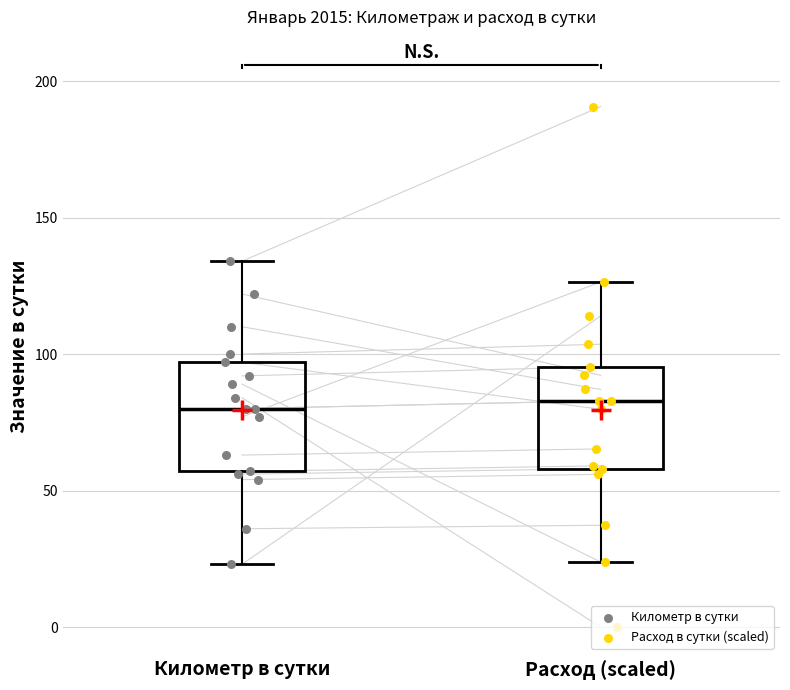

Reading left to right, read every box against the y-axis: the position of its median line, the range the box covers, and the ends of its whiskers. The values are not printed on the chart, so give them approximately, as read against the axis.

Километр в сутки: median 80, box 55 to 95, whiskers 25 to 135
Расход (scaled): median 85, box 60 to 95, whiskers 25 to 125